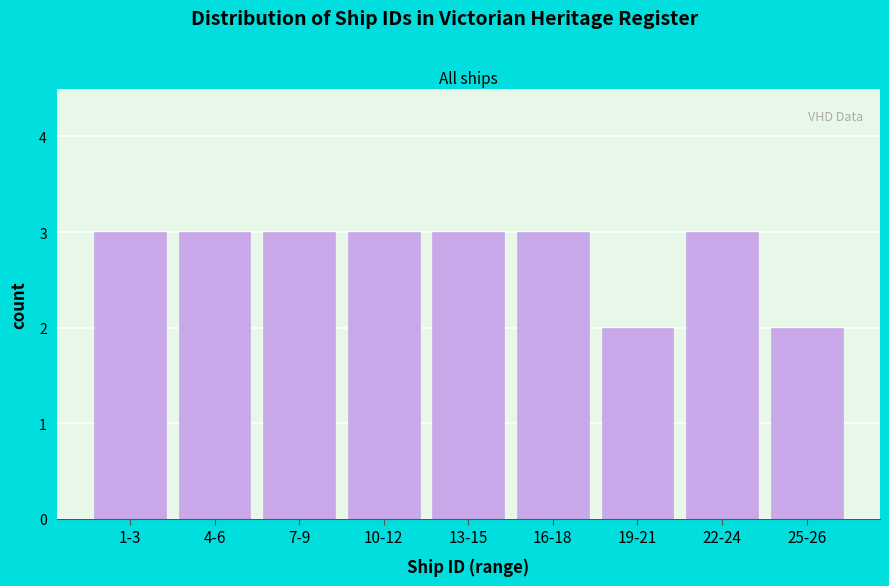

Reading left to right, what are all the values shown in this chart?

3	3	3	3	3	3	2	3	2